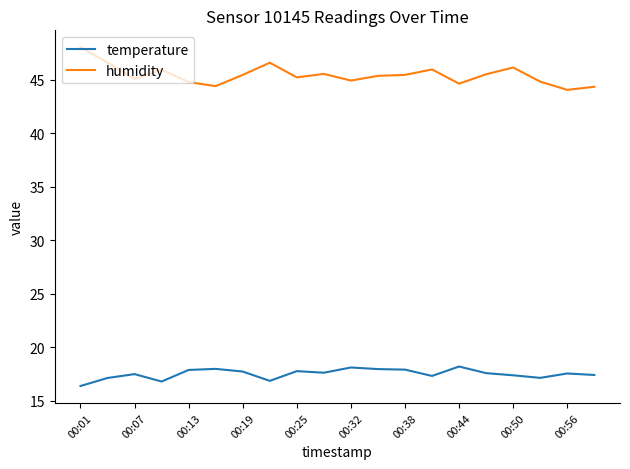

What is the difference between the maximum and minimum values in the temperature series?

1.8